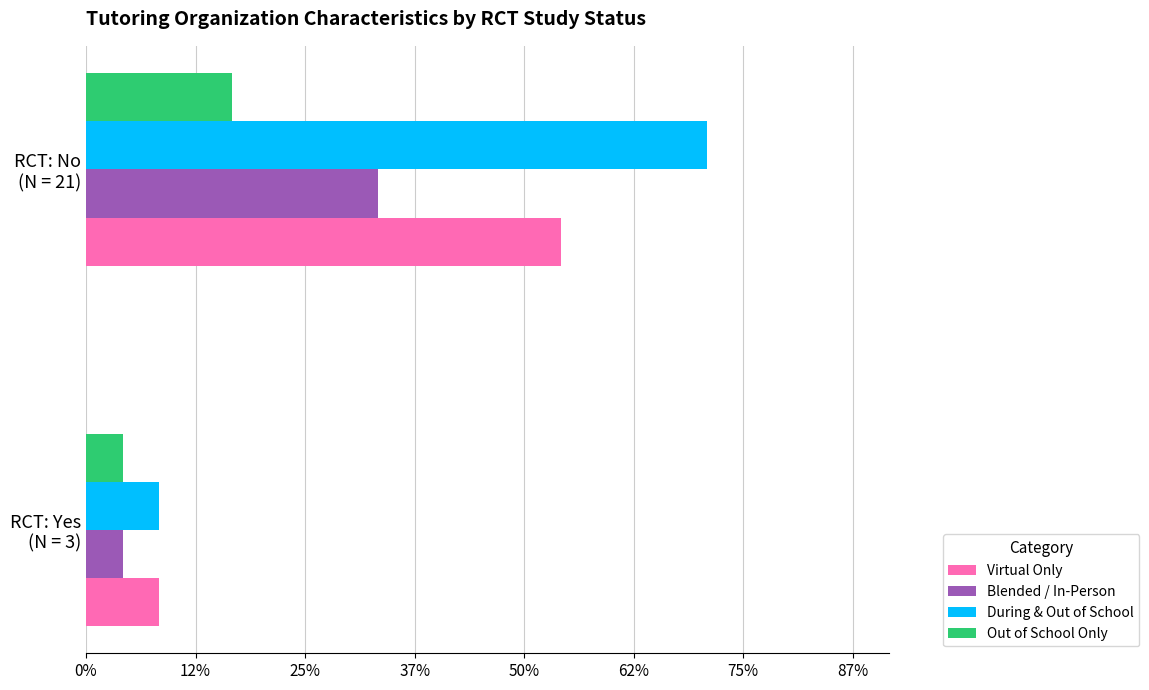

What are all the series names shown in the legend?

Virtual Only, Blended / In-Person, During & Out of School, Out of School Only